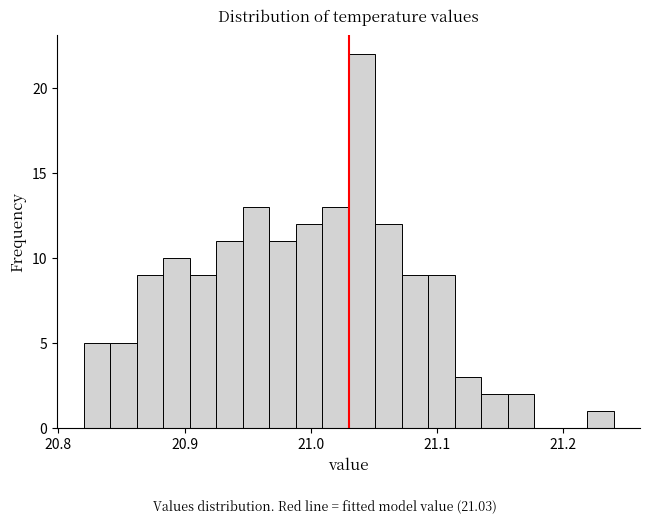

Around what value on the x-axis is the tallest bar? Give the approximate position of its centre, as read against the axis.

21.04